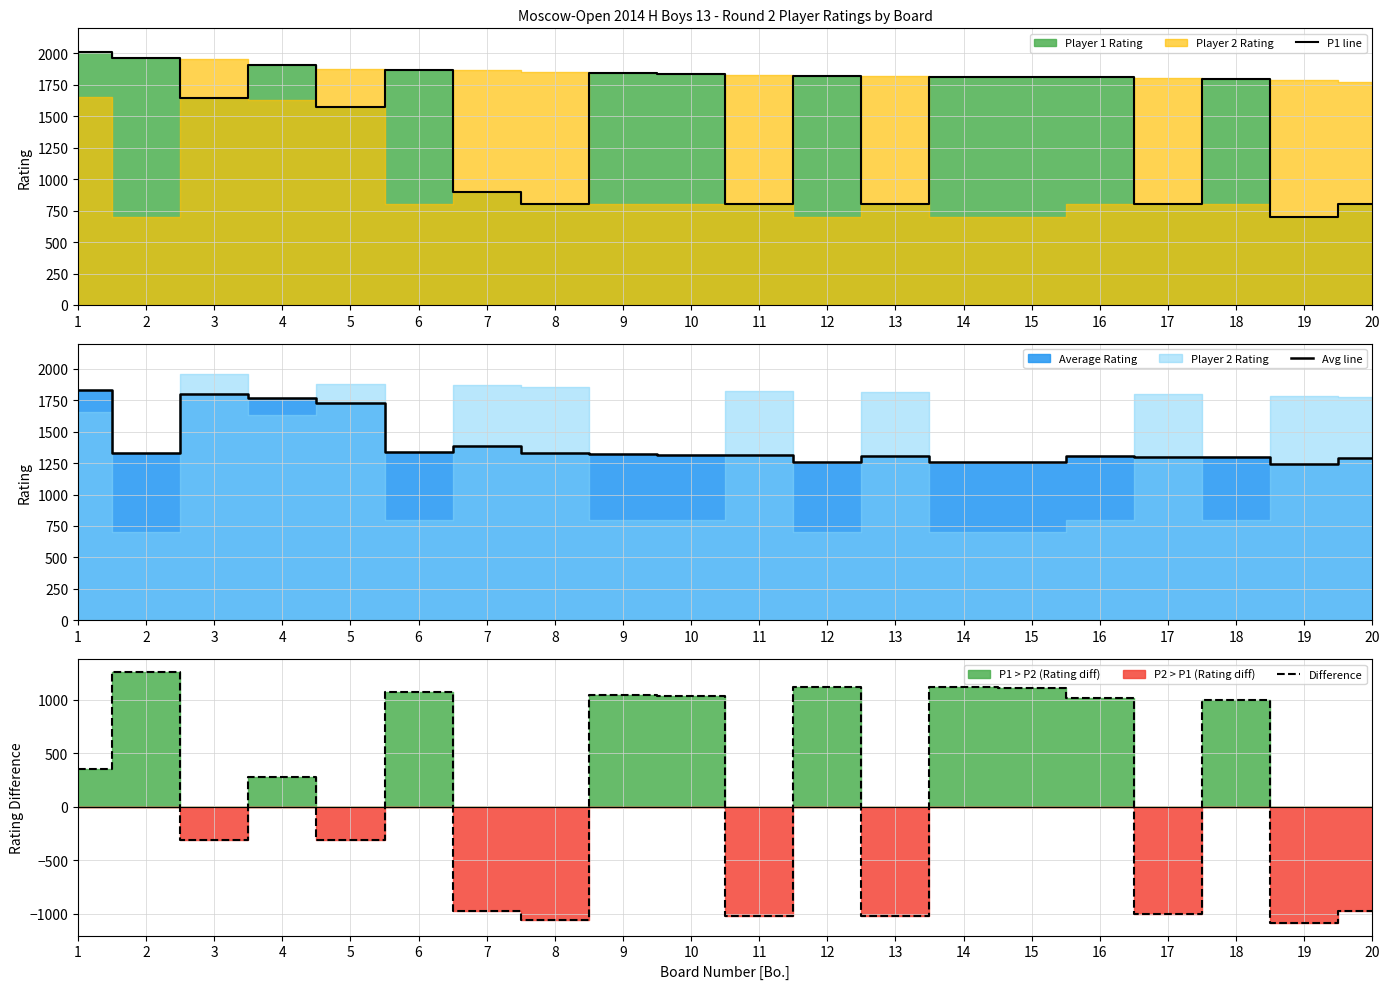

At 5, list the series in order from smallest to largest.

Difference, P1 line, Avg line